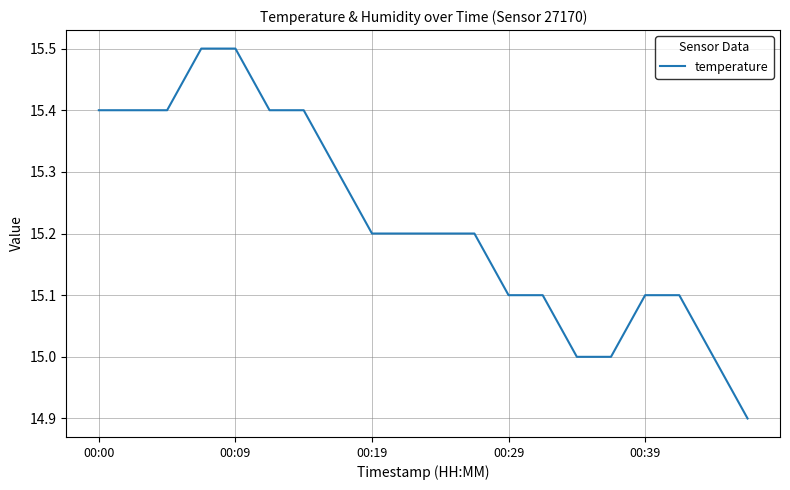

What is the minimum value shown in the chart?

14.9